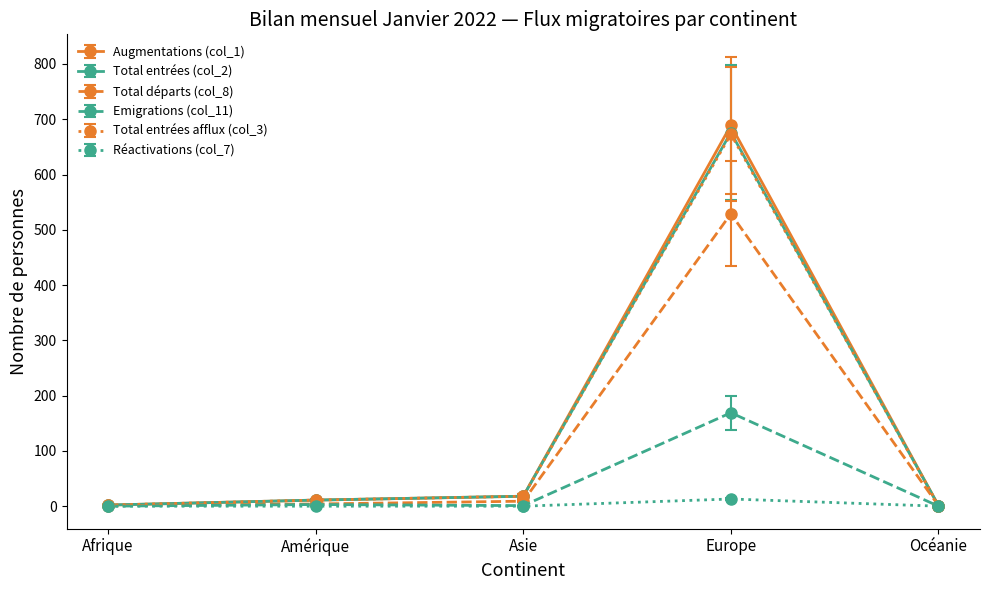

Which label corresponds to the largest value in the chart?

Europe